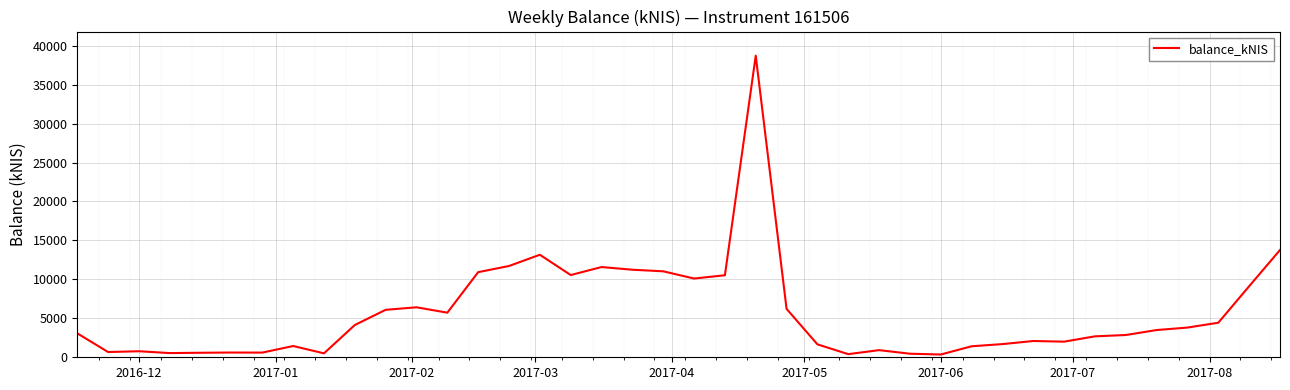

What is the maximum value shown in the chart?

38716.5